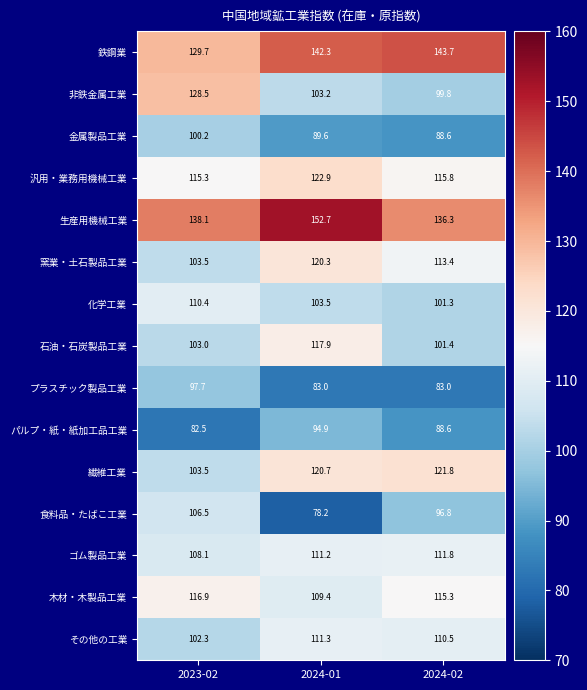

Where is 窯業・土石製品工業 nearest to the value 111?

2024-02